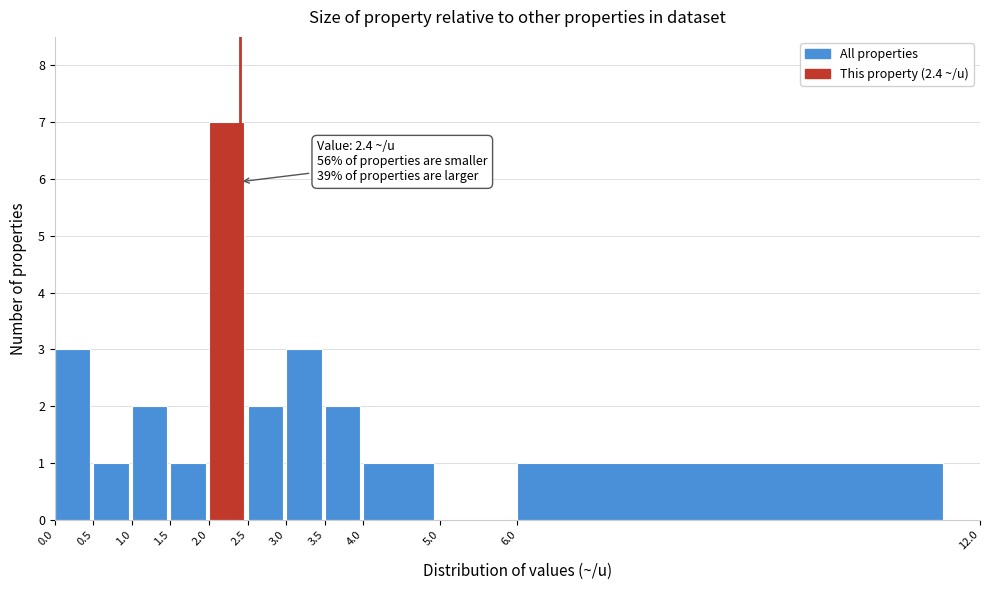

Which range on the x-axis has the tallest bar?

2.0 to 2.5